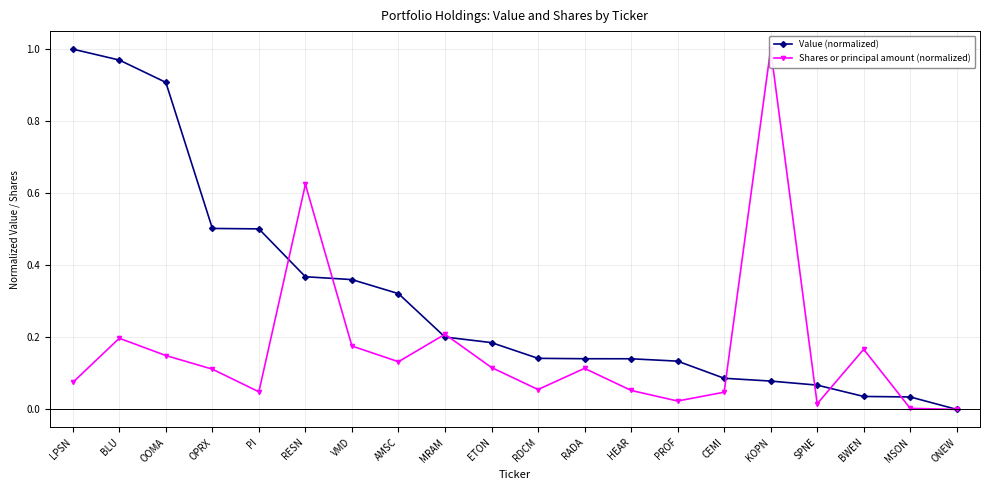

The Shares or principal amount (normalized) series shows 0.3 at BLU. True or false?

False